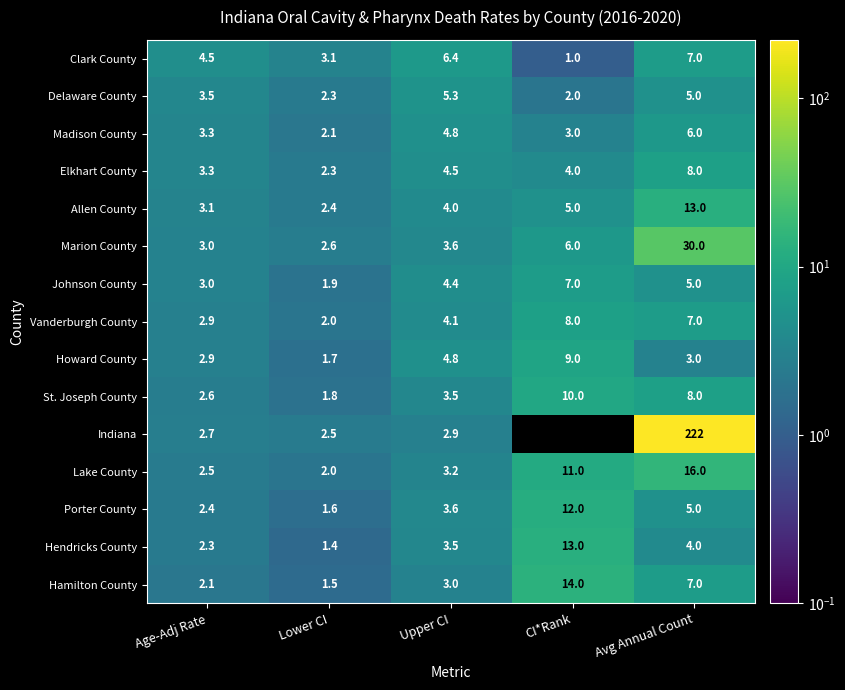

Which series has the largest total across all categories?

Indiana